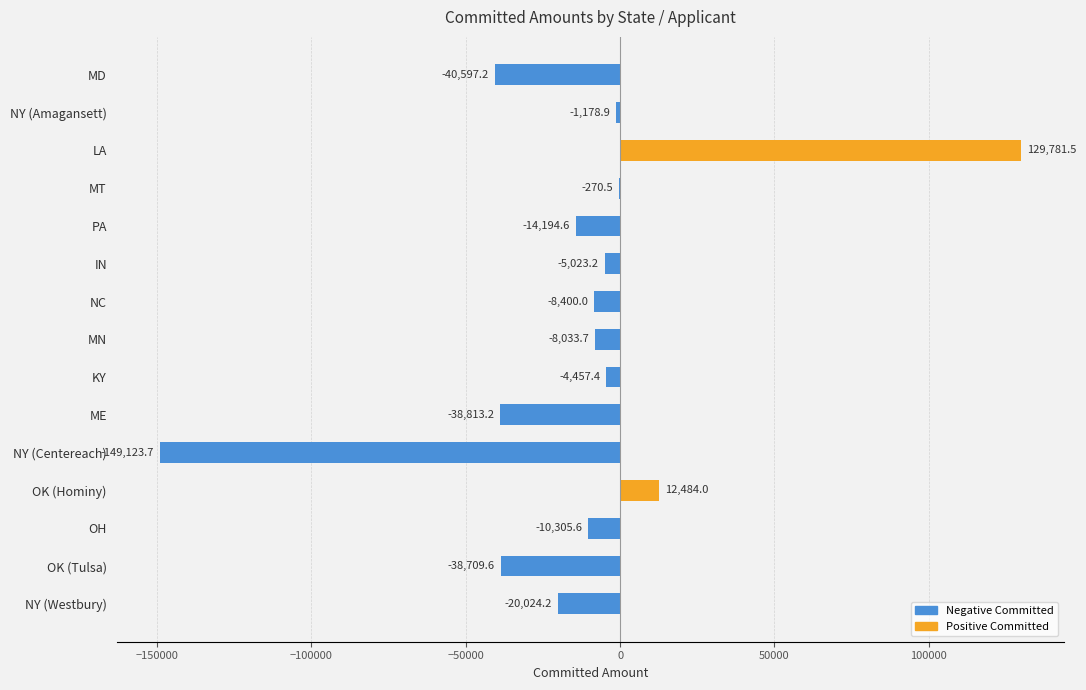

Reading top to bottom, what are all the values shown in this chart?

MD=-40597.2	NY (Amagansett)=-1178.9	LA=129781.5	MT=-270.5	PA=-14194.6	IN=-5023.2	NC=-8400.0	MN=-8033.7	KY=-4457.4	ME=-38813.2	NY (Centereach)=-149123.7	OK (Hominy)=12484.0	OH=-10305.6	OK (Tulsa)=-38709.6	NY (Westbury)=-20024.2